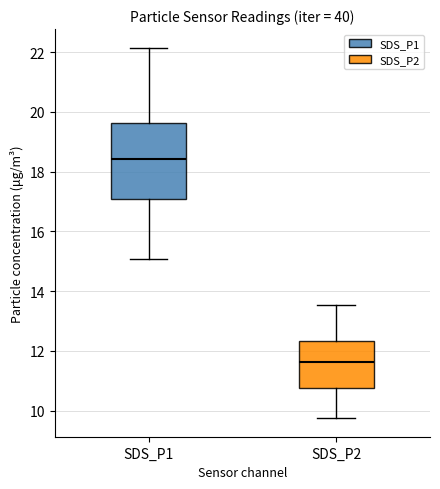

Reading left to right, read every box against the y-axis: the position of its median line, the range the box covers, and the ends of its whiskers. The values are not printed on the chart, so give them approximately, as read against the axis.

SDS_P1: median 18.4, box 17.0 to 19.6, whiskers 15.0 to 22.2
SDS_P2: median 11.6, box 10.8 to 12.4, whiskers 9.8 to 13.6